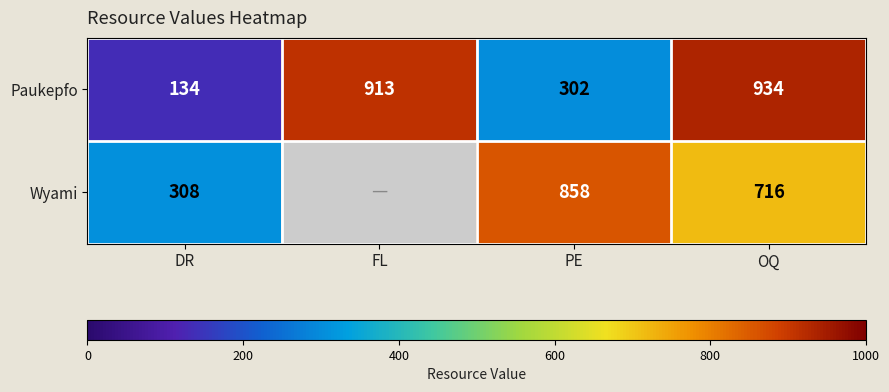

At which category does the chart reach its minimum across all series?

DR